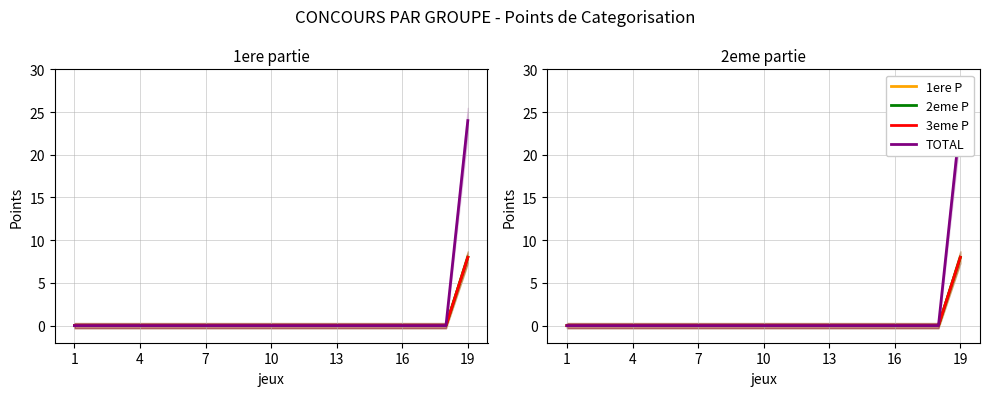

What is the greatest value displayed?

24